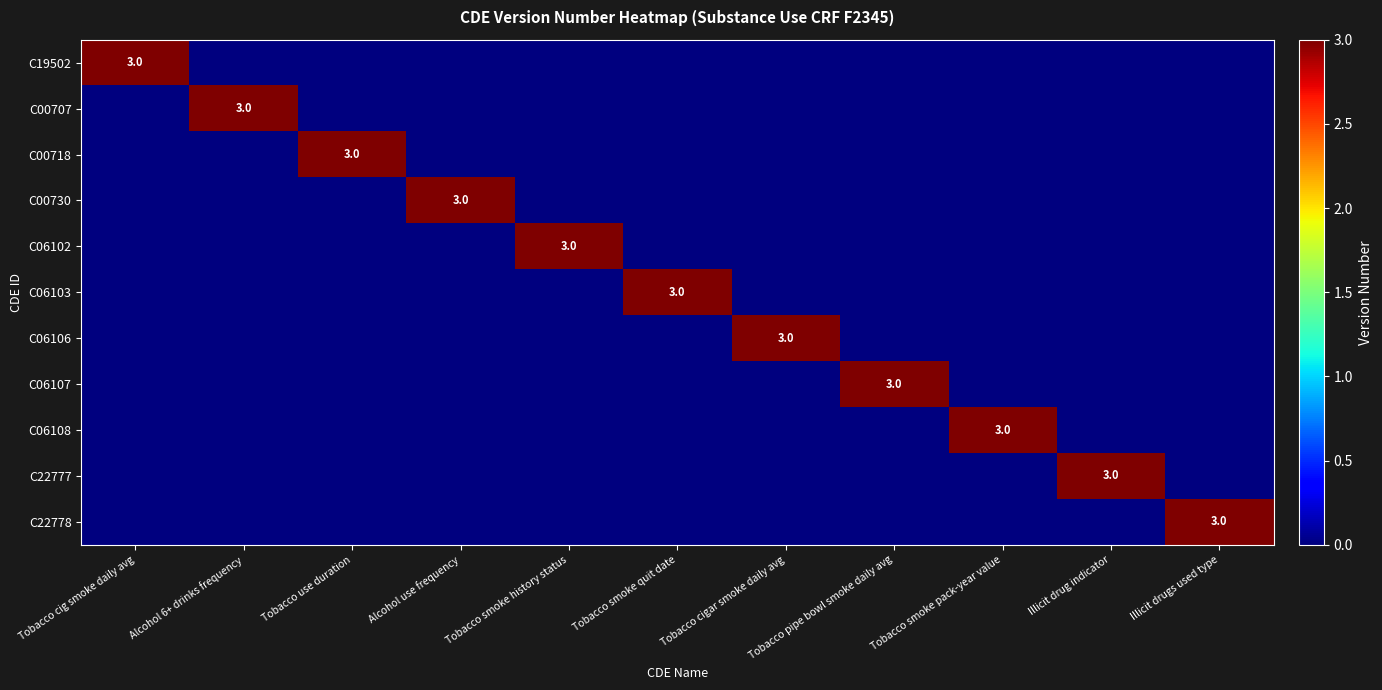

The C19502 series shows 1 at Tobacco cigar smoke daily avg. True or false?

False